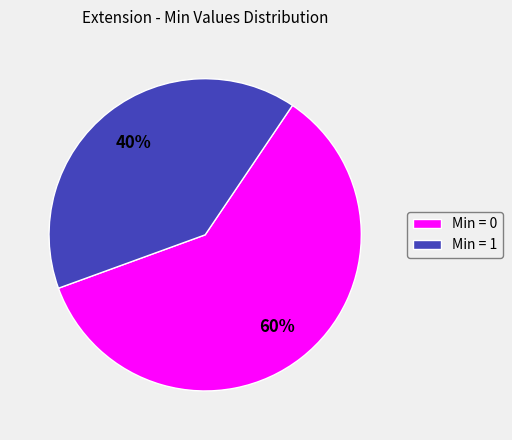

Is there any slice that represents more than half of the pie?

Yes